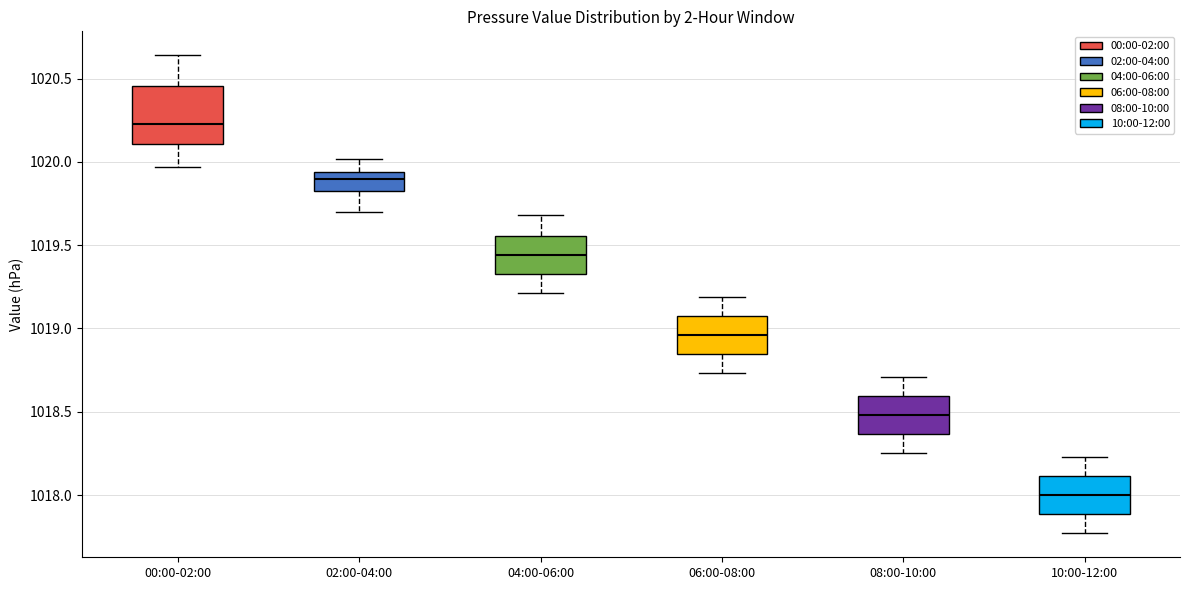

Which box's median line is the lowest?

10:00-12:00